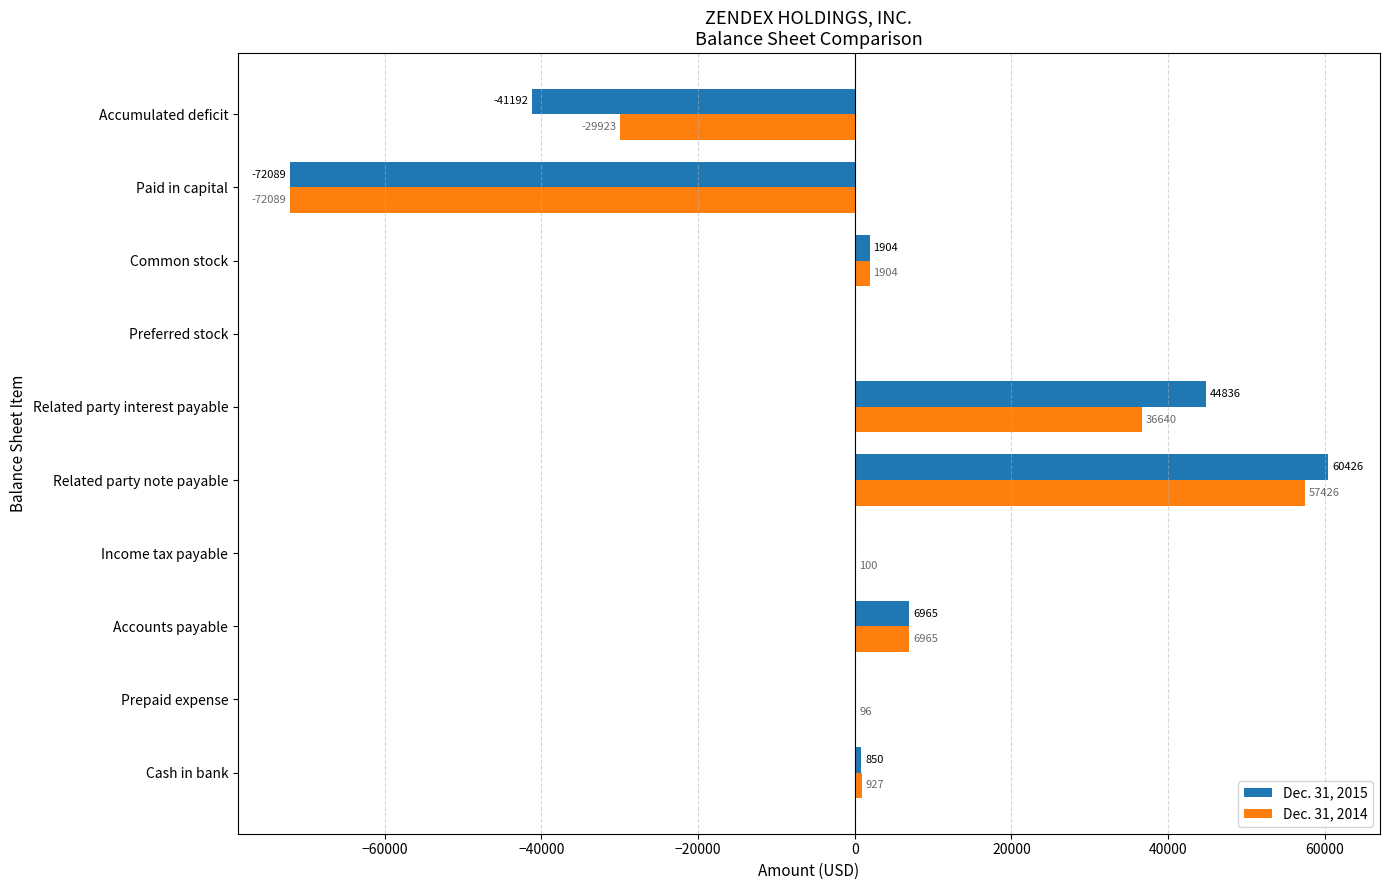

What is the sum of all Dec. 31, 2015 values?

1700